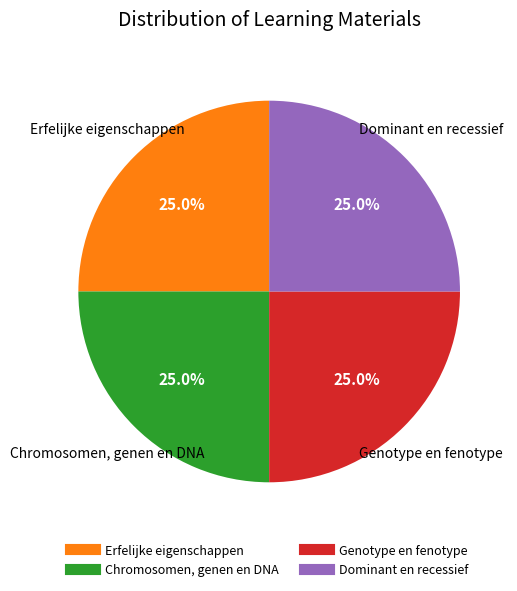

To the nearest percent, what portion does Chromosomen, genen en DNA represent?

25%